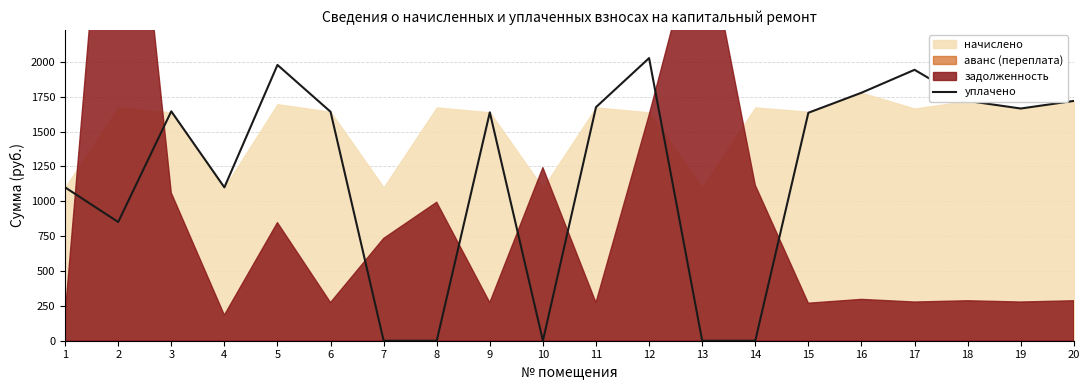

At which label is the value closest to 1013?

1